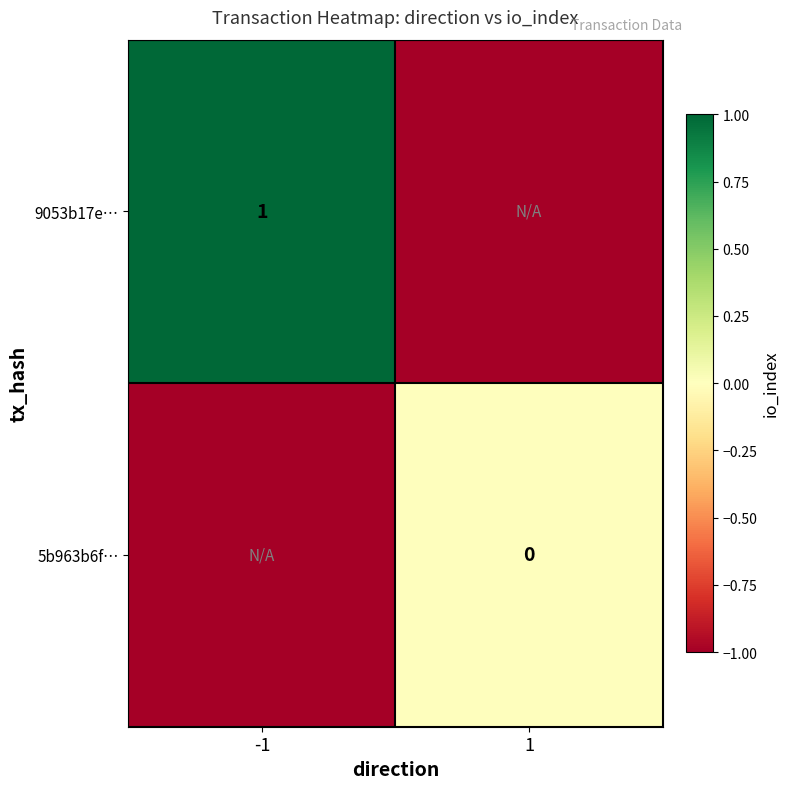

What is the maximum value shown in the chart?

1